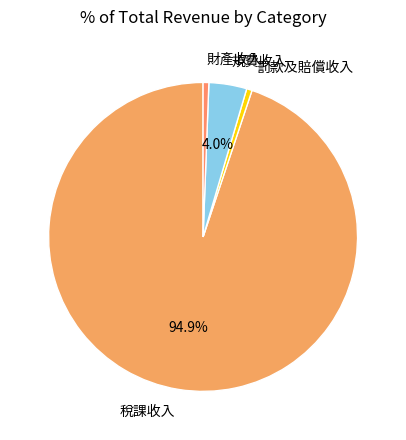

How many slices are in this pie chart?

4